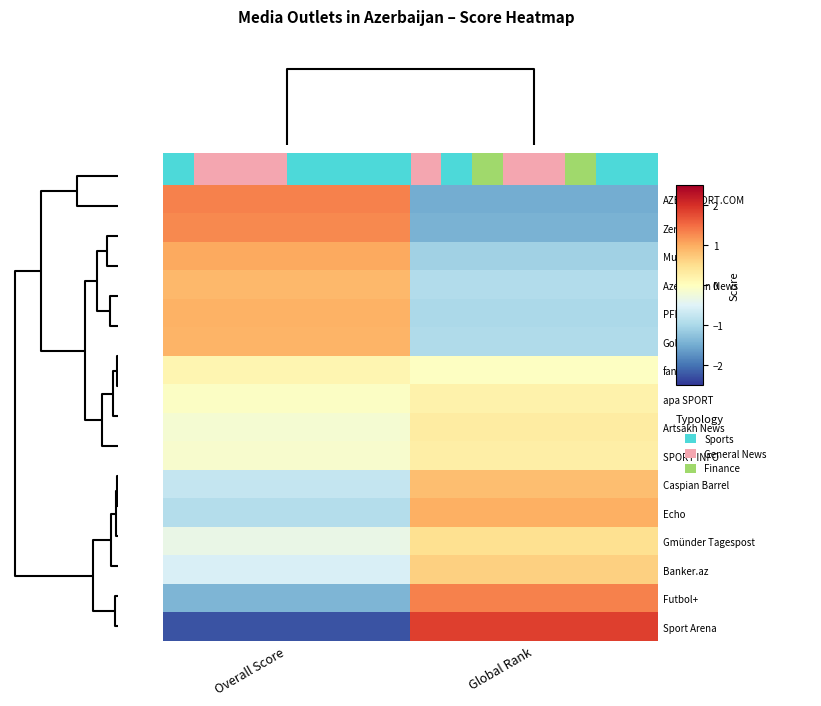

What is the difference between the highest and lowest values at 2?

3.4